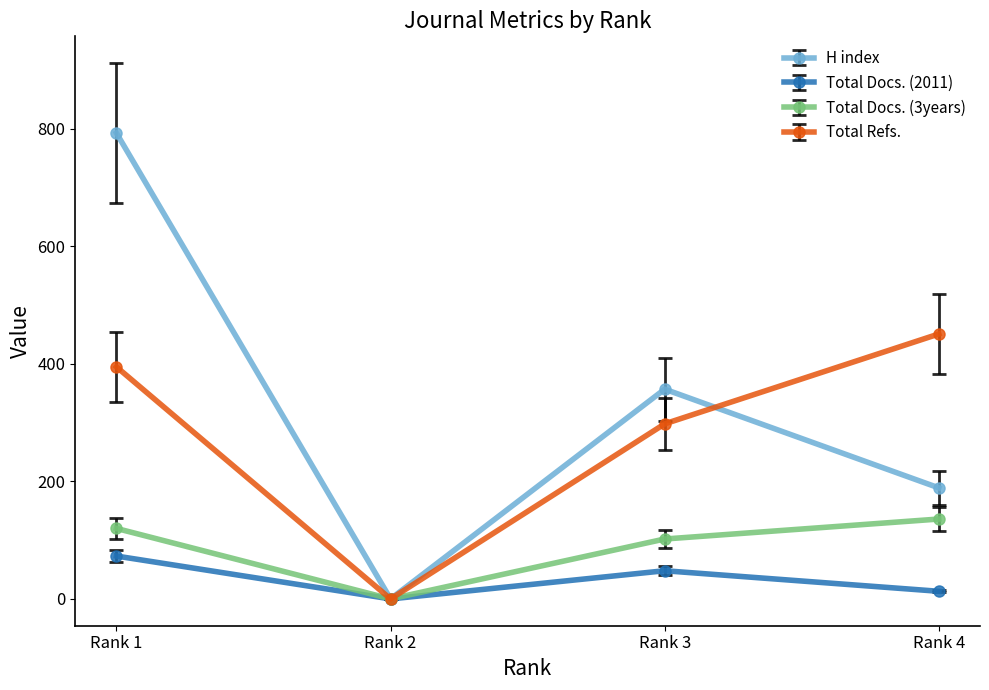

What is the average value of the Total Refs. series?

286